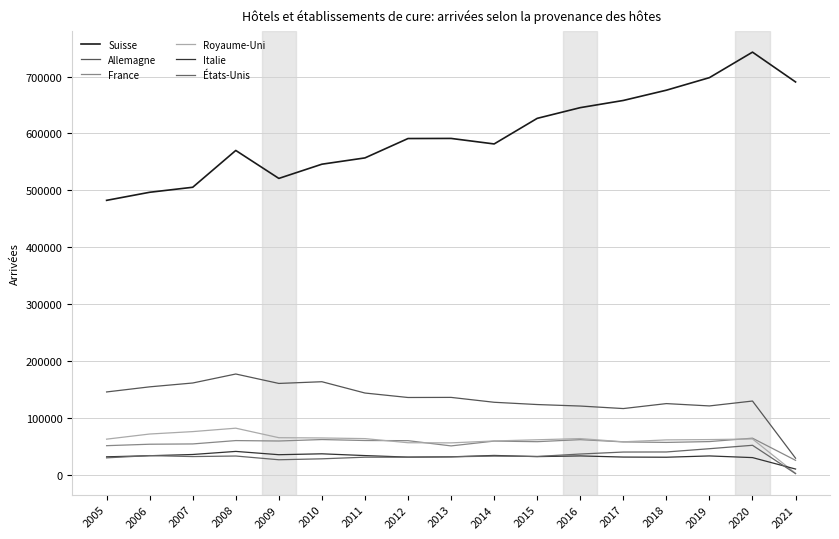

Reading left to right, list all the values displayed in this chart.

Suisse: 2005=482527	2006=496722	2007=505513	2008=570179	2009=521069	2010=546033	2011=557094	2012=591125	2013=591304	2014=581615	2015=626565	2016=645379	2017=658002	2018=676023	2019=698093	2020=742885	2021=690519
Allemagne: 2005=145958	2006=154926	2007=161682	2008=177479	2009=160914	2010=163924	2011=144070	2012=136227	2013=136393	2014=127831	2015=123838	2016=121205	2017=116774	2018=125497	2019=121408	2020=130002	2021=29580
France: 2005=51587	2006=54129	2007=54635	2008=60534	2009=59787	2010=62347	2011=60648	2012=60382	2013=51181	2014=59634	2015=58592	2016=62174	2017=58212	2018=57310	2019=58778	2020=64738	2021=25841
Royaume-Uni: 2005=63037	2006=72055	2007=76305	2008=82309	2009=65594	2010=65129	2011=63996	2012=56747	2013=56512	2014=59828	2015=61955	2016=64031	2017=58369	2018=61734	2019=62286	2020=63361	2021=3057
Italie: 2005=32009	2006=33934	2007=36087	2008=41510	2009=35721	2010=37292	2011=34188	2012=31487	2013=31983	2014=34424	2015=32381	2016=33596	2017=31577	2018=31295	2019=33561	2020=30641	2021=10535
États-Unis: 2005=30201	2006=34167	2007=32449	2008=33403	2009=26846	2010=28499	2011=31351	2012=31311	2013=32025	2014=33263	2015=32632	2016=36928	2017=40388	2018=40518	2019=46260	2020=52267	2021=2475